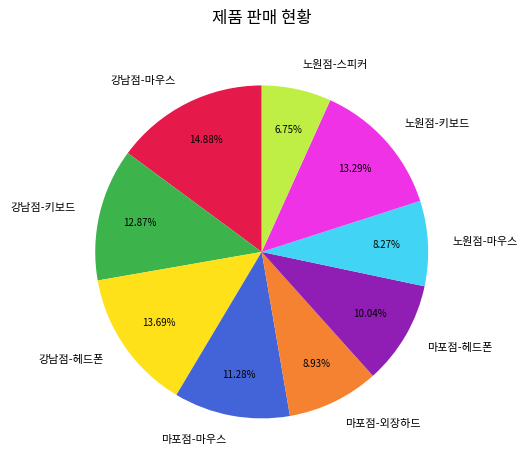

True or false: 강남점-헤드폰 accounts for 14% of the total.

True